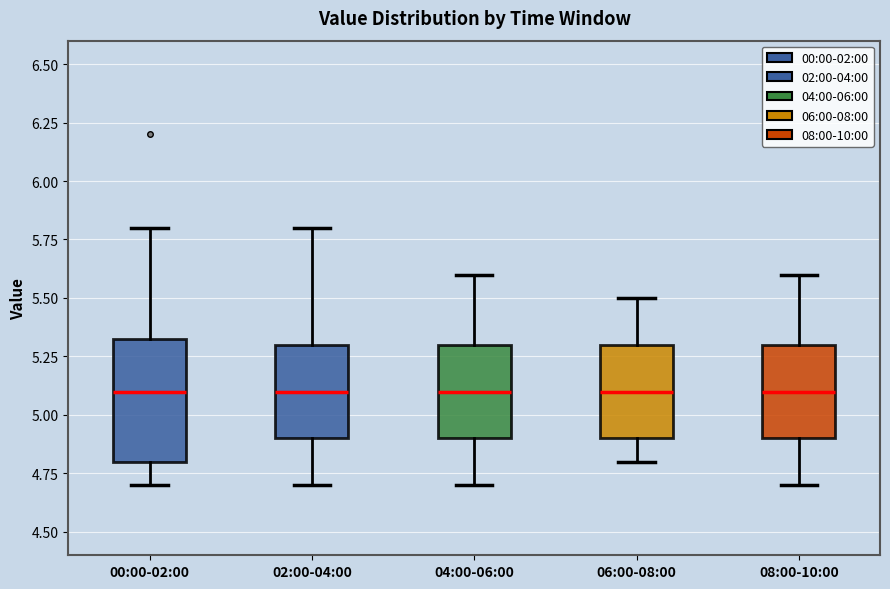

Where does the median line of the box for 02:00-04:00 sit on the y-axis? The values are not printed on the chart, so give them approximately, as read against the axis.

5.10